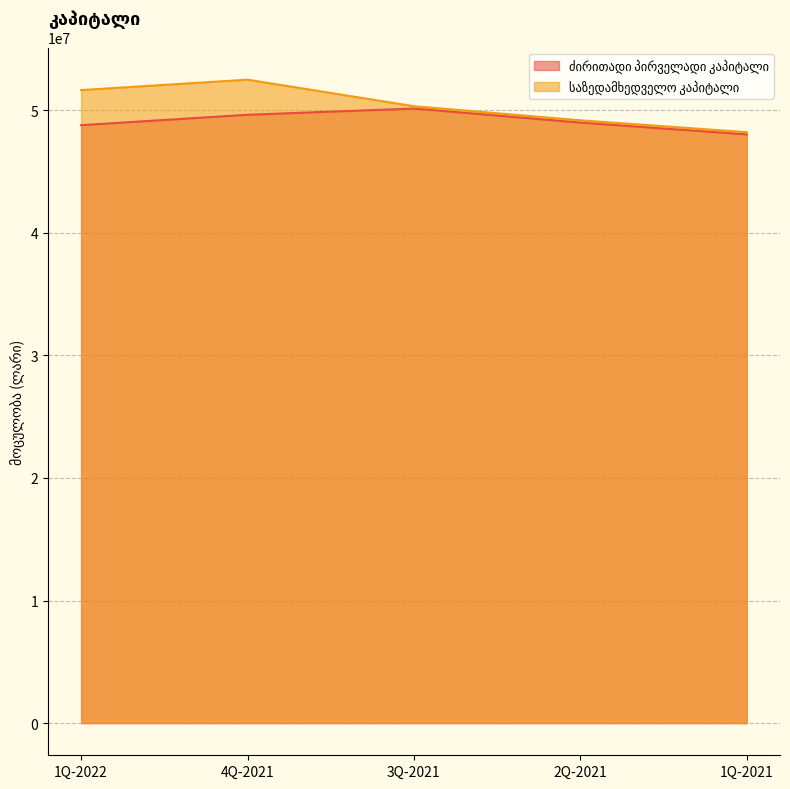

Rank the categories by საზედამხედველო კაპიტალი value from highest to lowest.

4Q-2021, 1Q-2022, 3Q-2021, 2Q-2021, 1Q-2021